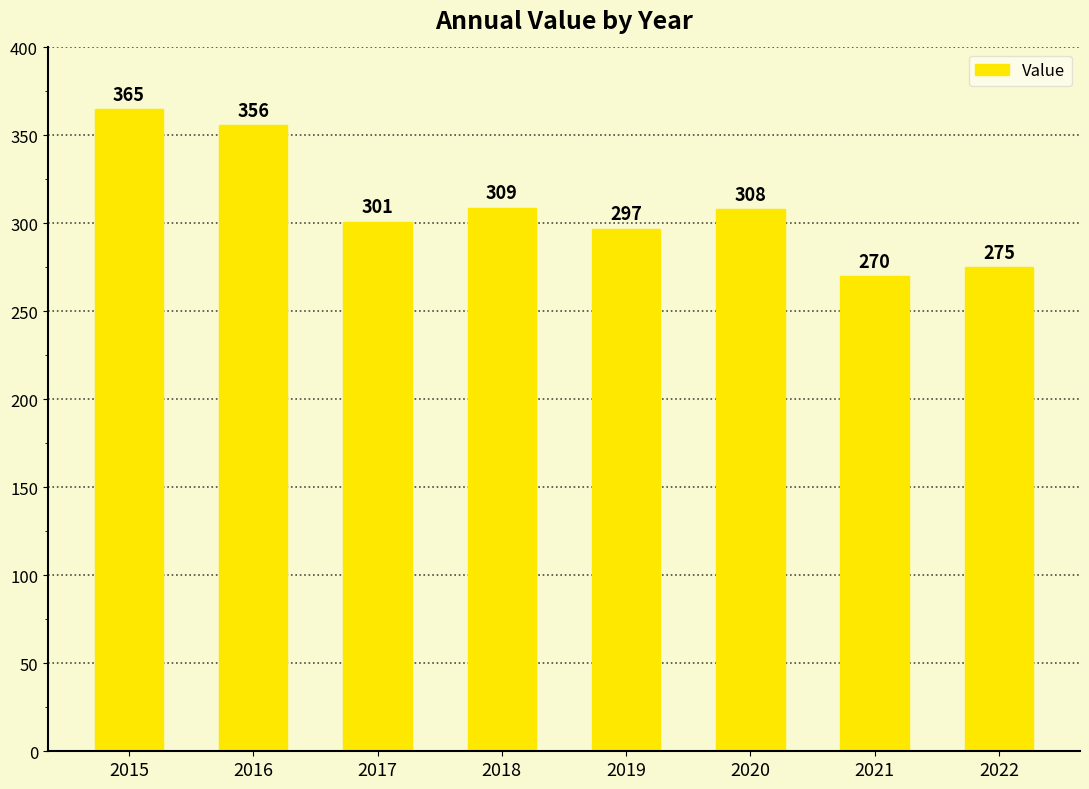

What is the average value?

310